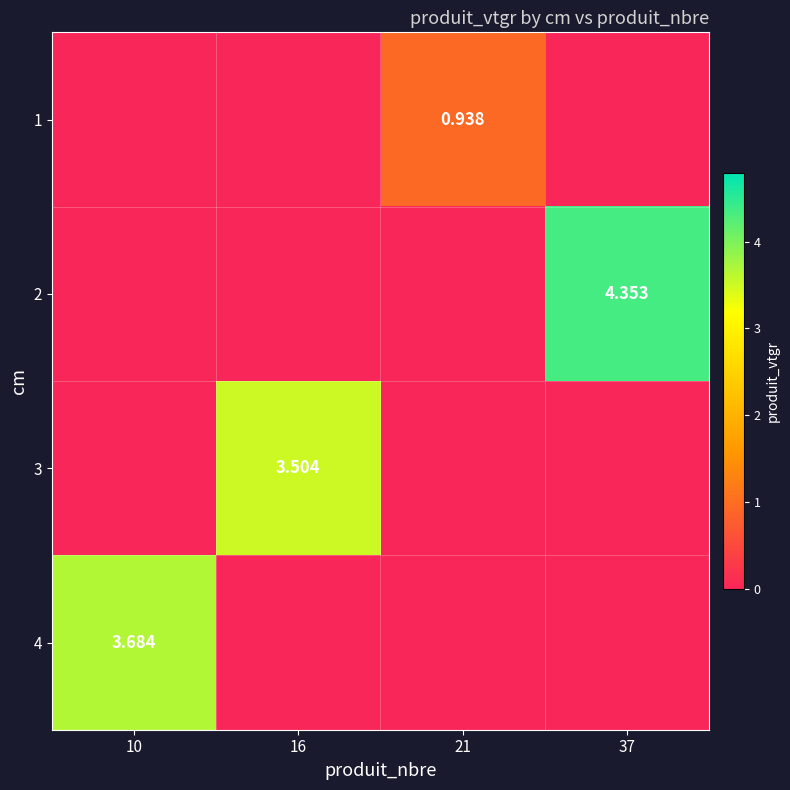

How many series are shown in this chart?

4